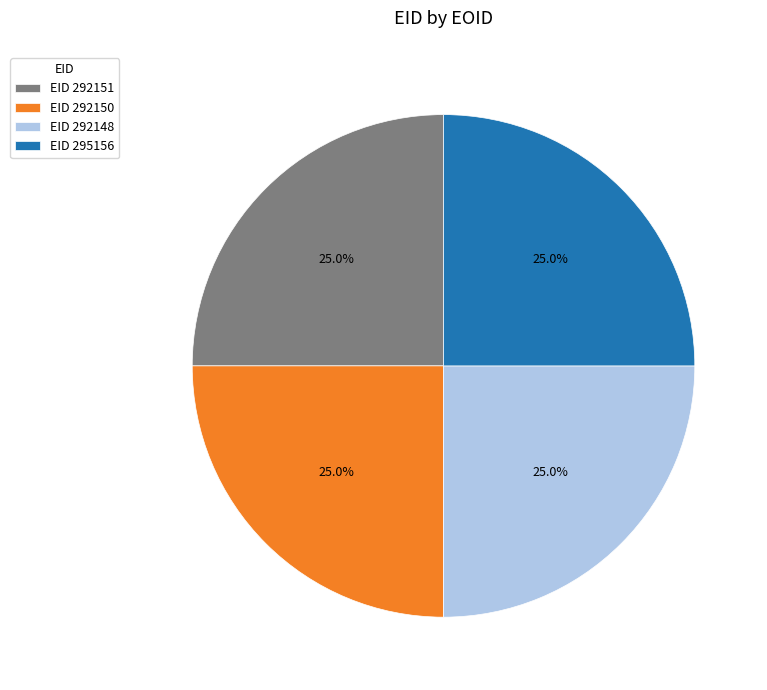

Approximately how many times larger is the value at EID 295156 compared to EID 292151?

1.0